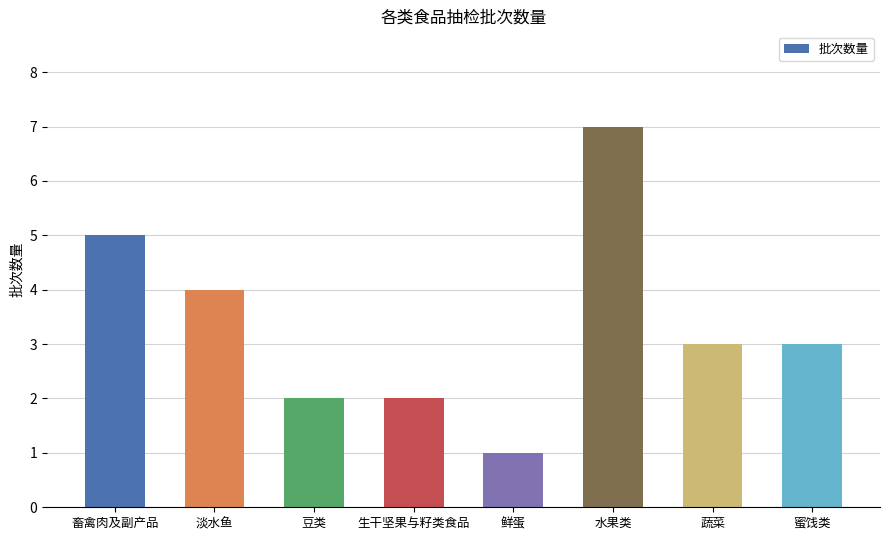

What is the difference between the maximum and minimum values?

6